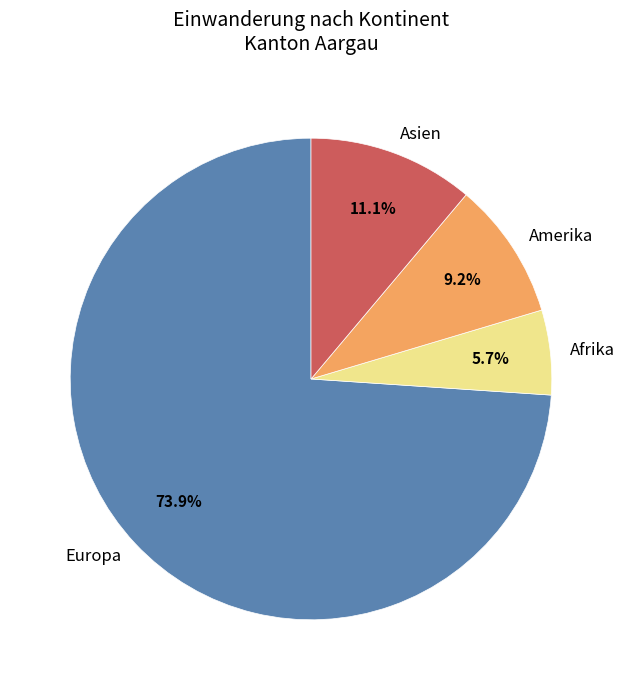

What percentage is the Asien slice, to the nearest percent?

11%